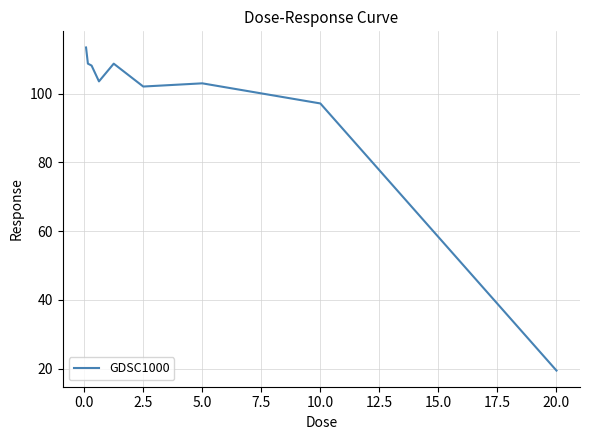

What is the difference between the maximum and minimum values?

94.0